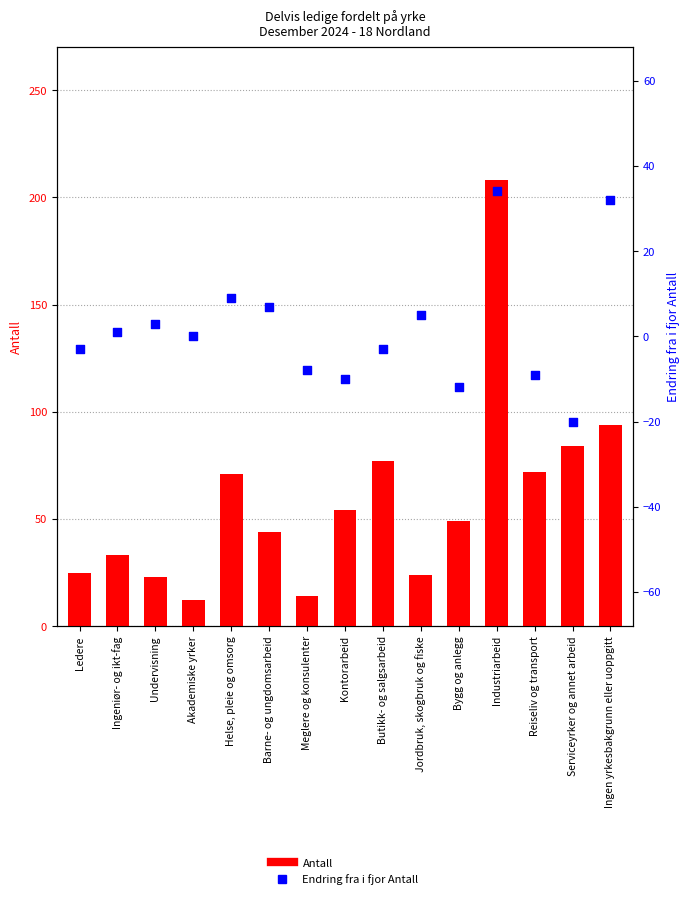

What is the total value across all series at Bygg og anlegg?

37